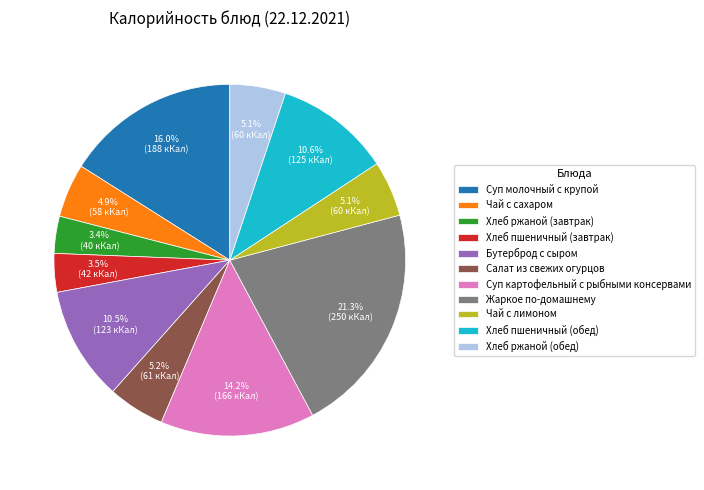

Does Хлеб пшеничный (завтрак) account for over 50% of the chart?

No